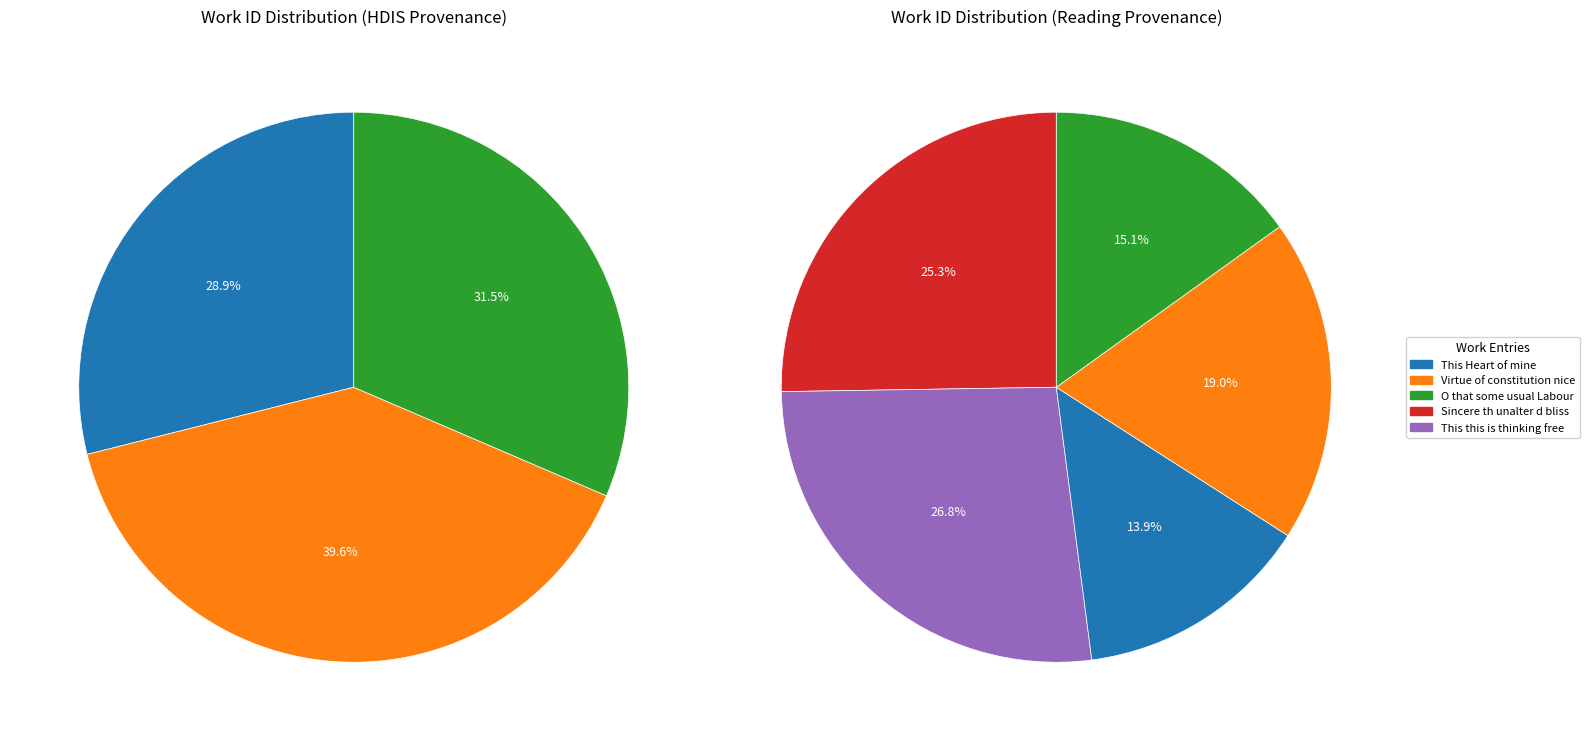

To the nearest percent, what is the difference between the largest and smallest slice percentages?

13%